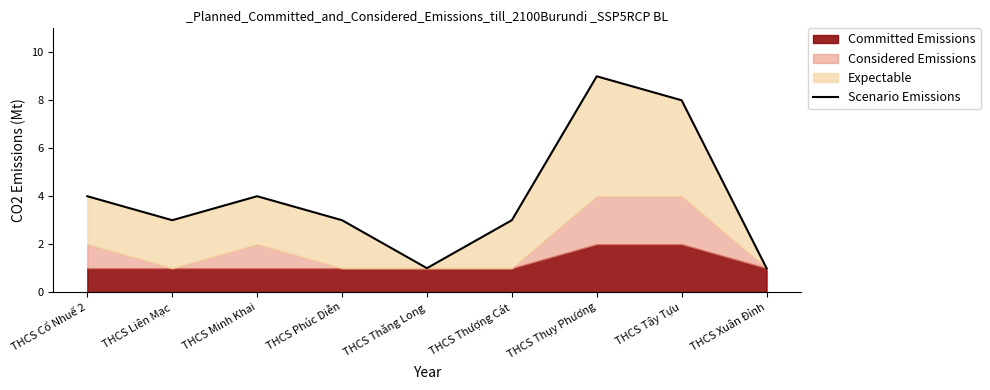

What is the difference between the maximum and minimum values?

8